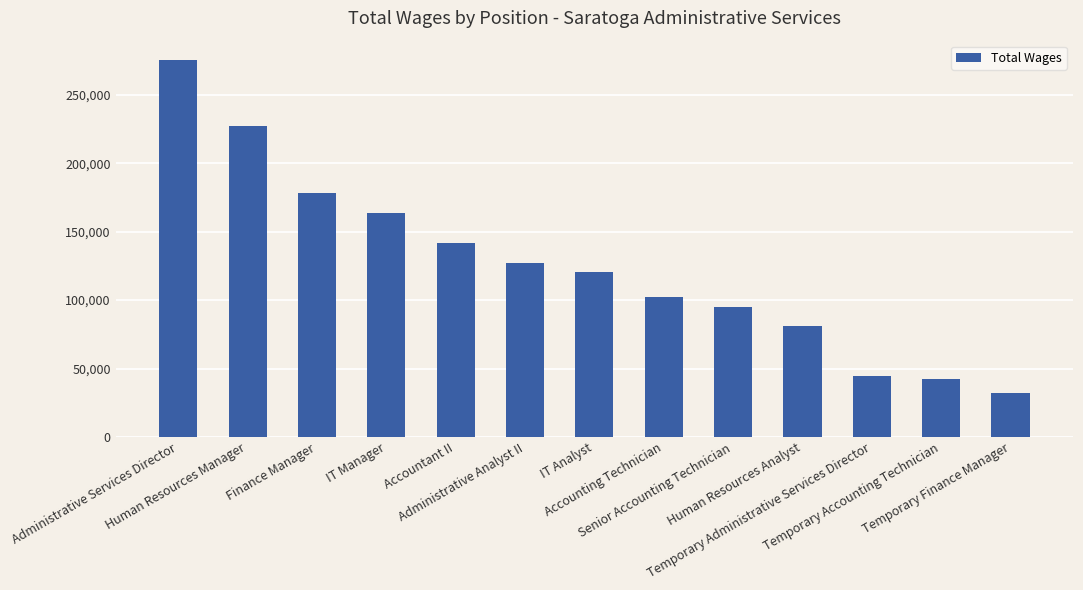

Which category has the highest value across all series?

Administrative Services Director